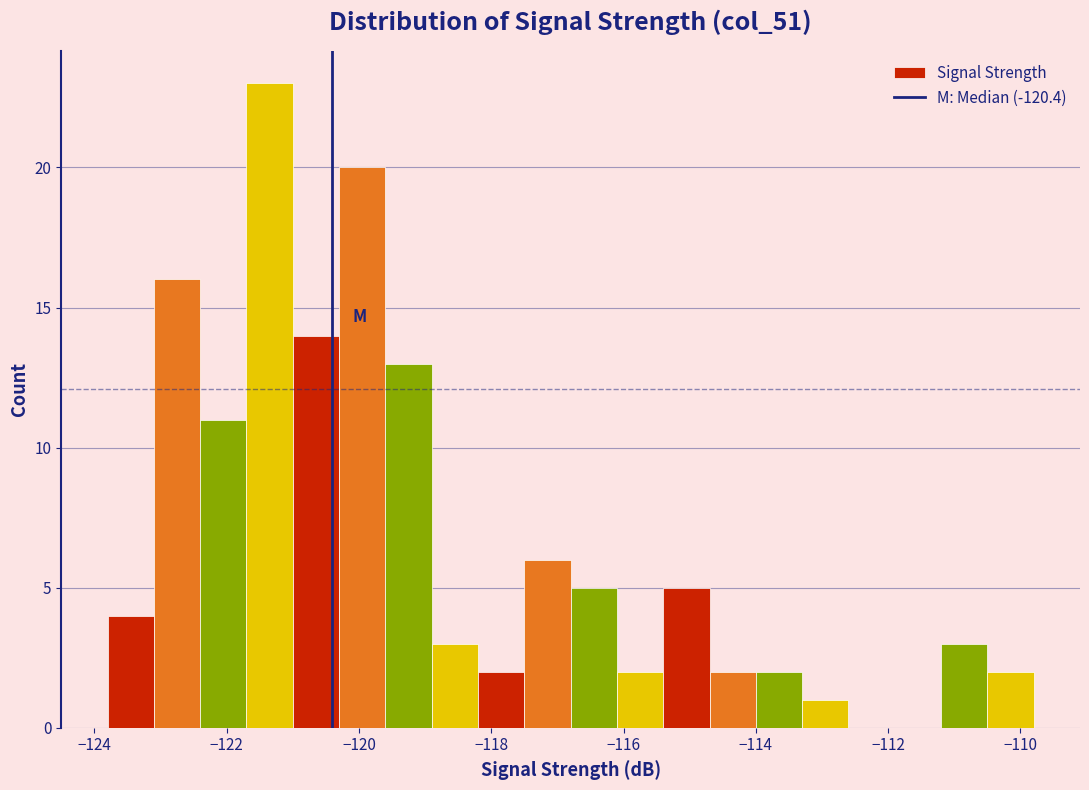

Around what value on the x-axis is the tallest bar? Give the approximate position of its centre, as read against the axis.

-121.4